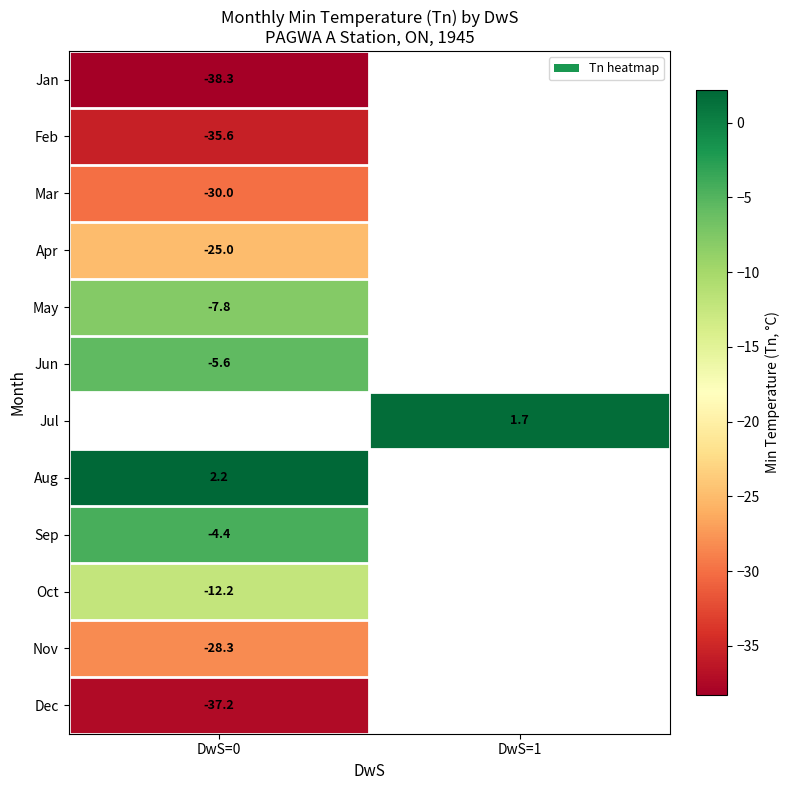

Is it true that Sep equals -4.4 at DwS=0?

True